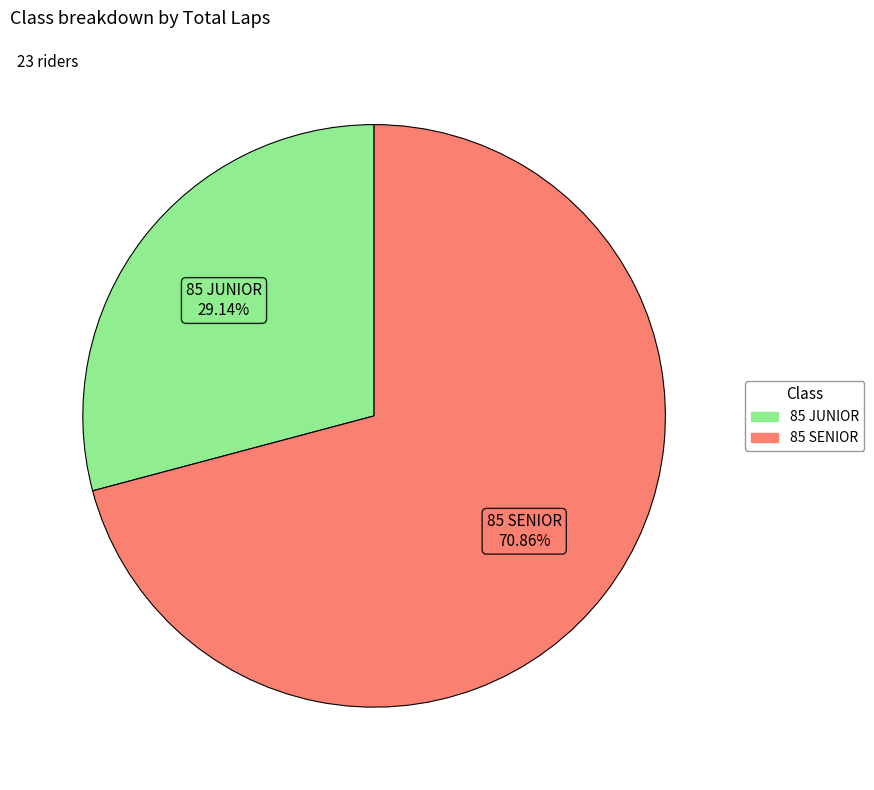

Does any single category account for the majority?

Yes